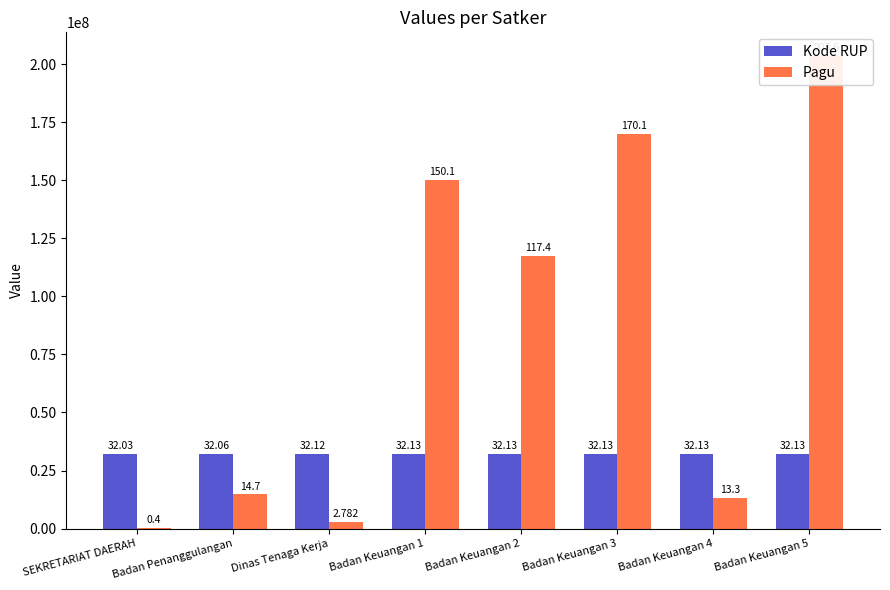

Reading right to left, transcribe all the data shown in this chart.

Kode RUP: Badan Keuangan 5=32128092	Badan Keuangan 4=32127307	Badan Keuangan 3=32127223	Badan Keuangan 2=32127135	Badan Keuangan 1=32126002	Dinas Tenaga Kerja=32118448	Badan Penanggulangan=32059892	SEKRETARIAT DAERAH=32032092
Pagu: Badan Keuangan 5=203557057	Badan Keuangan 4=13300000	Badan Keuangan 3=170076000	Badan Keuangan 2=117418000	Badan Keuangan 1=150056000	Dinas Tenaga Kerja=2782000	Badan Penanggulangan=14700000	SEKRETARIAT DAERAH=400000